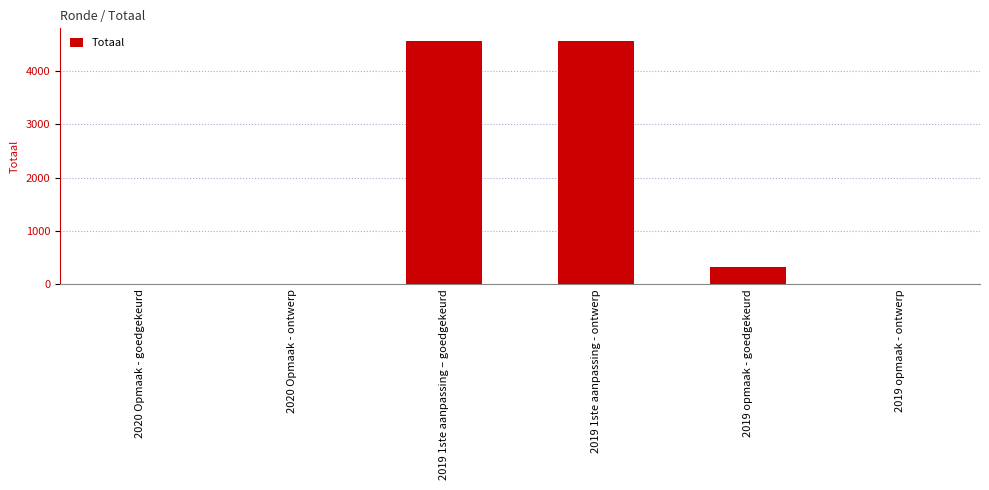

The chart shows a value of 0 at 2020 Opmaak - goedgekeurd. True or false?

True